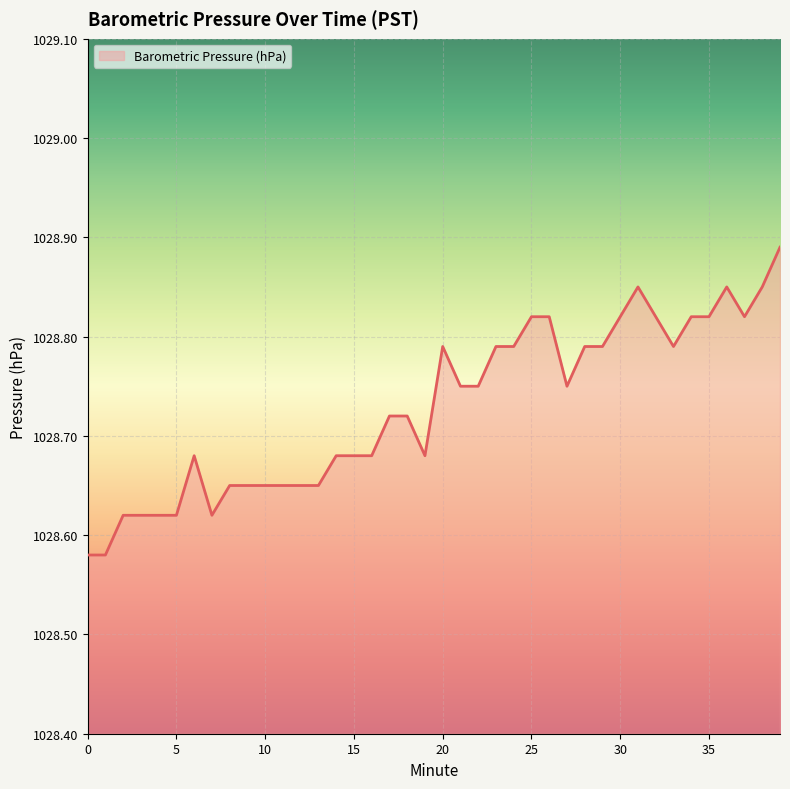

How many lines are shown in the chart?

1